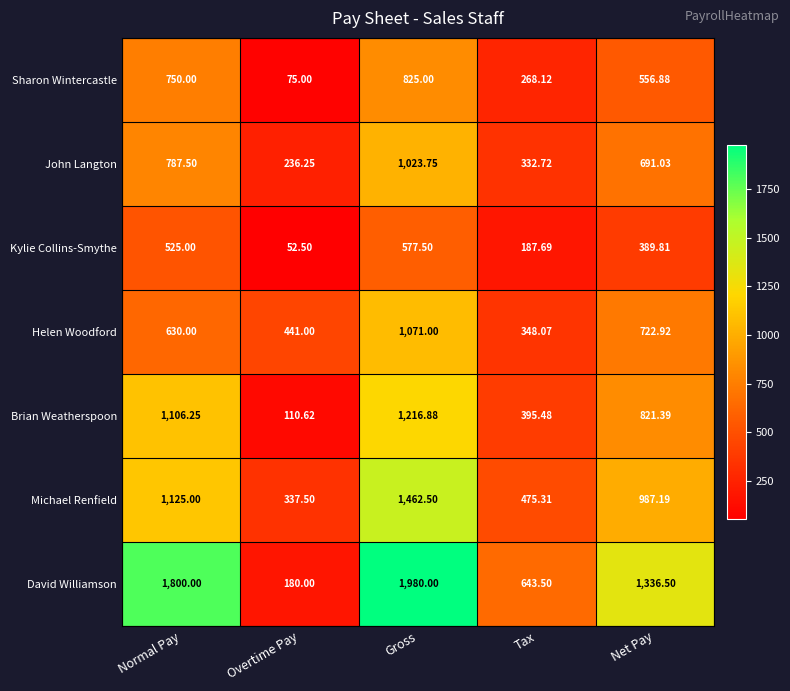

Rank the series at Overtime Pay from lowest to highest value.

Kylie Collins-Smythe, Sharon Wintercastle, Brian Weatherspoon, David Williamson, John Langton, Michael Renfield, Helen Woodford